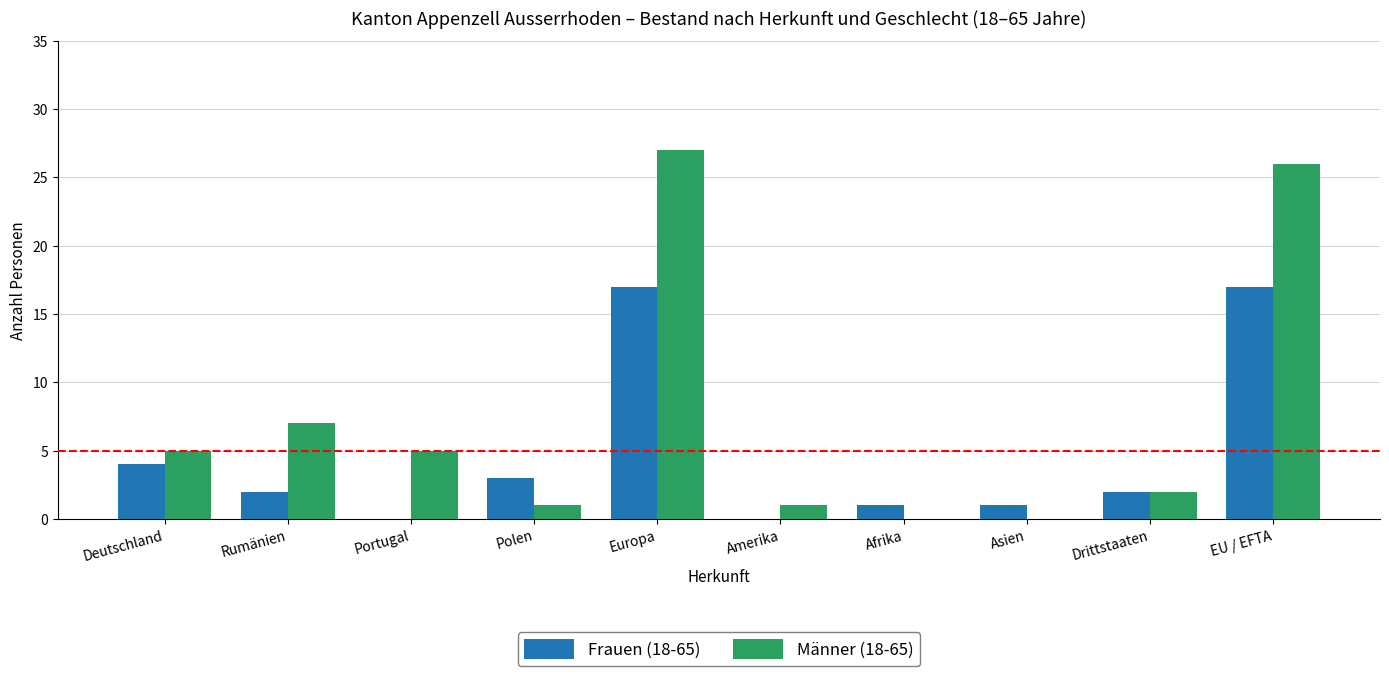

What is the average value of the Männer (18-65) series?

7